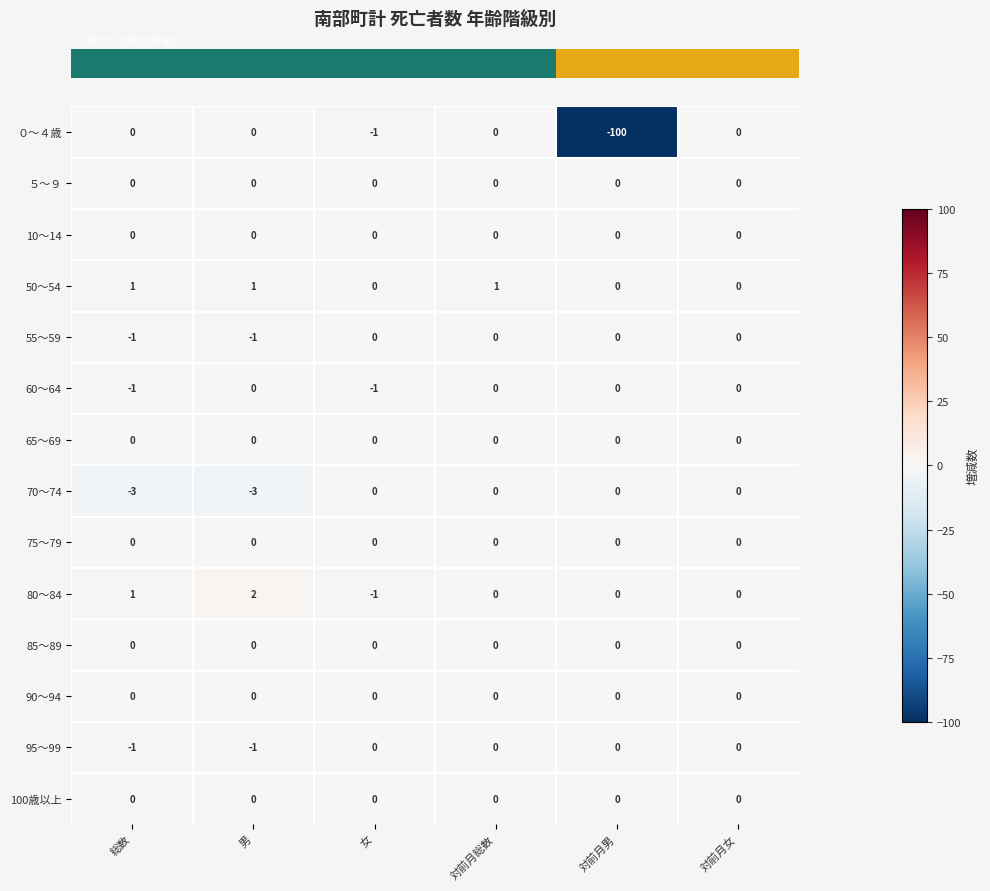

How many data points does each series have?

6